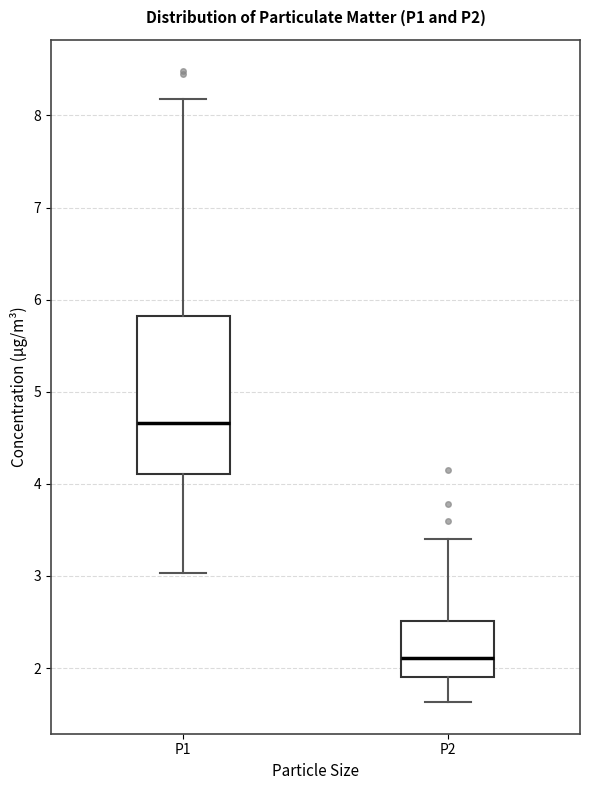

Comparing the boxes themselves (not the whiskers), which one is the tallest?

P1